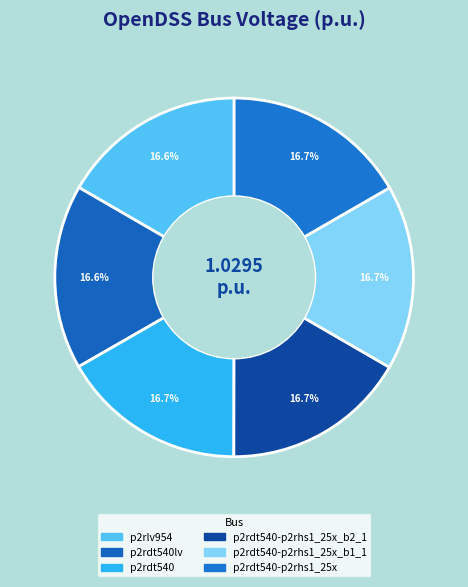

Which category has the biggest portion of the pie?

p2rdt540-p2rhs1_25x